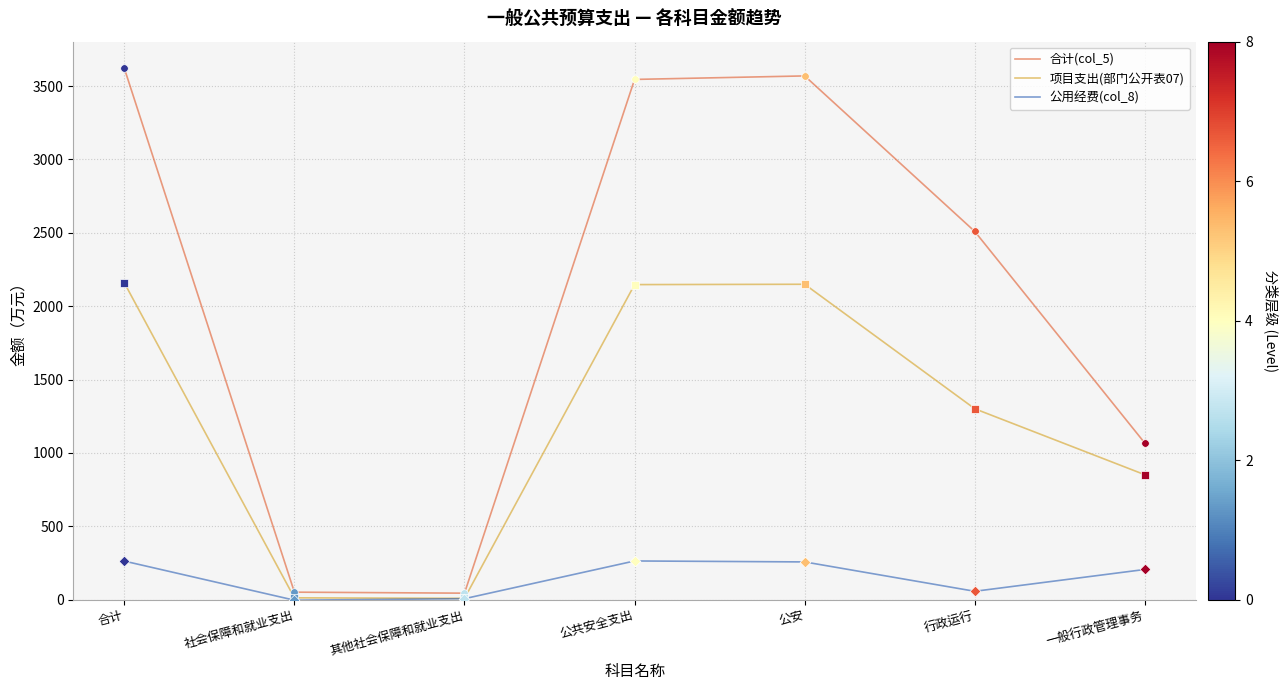

What is the total value across all series at 公共安全支出?

5955.8